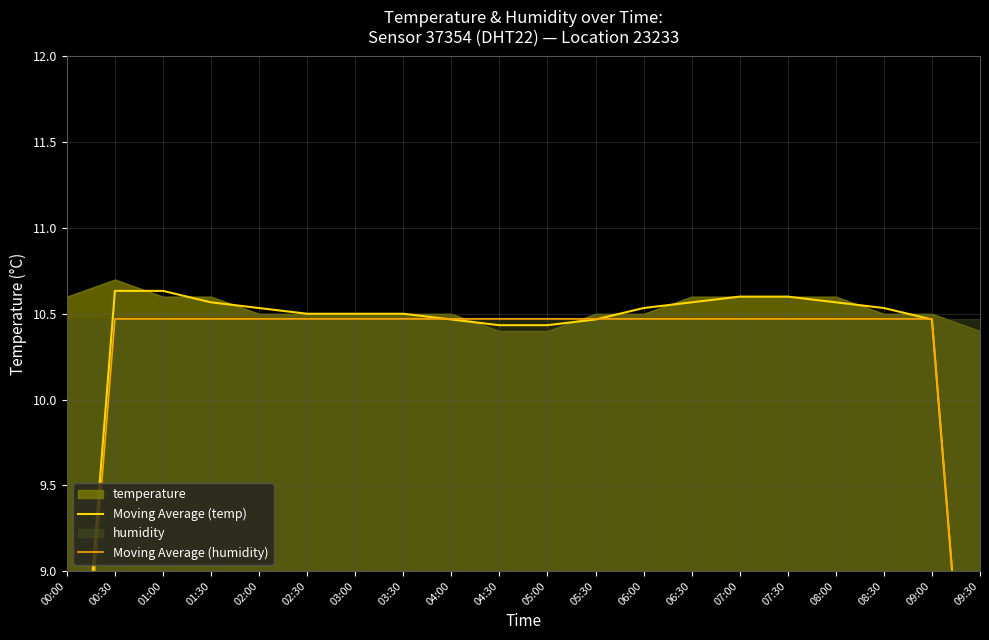

What is the label of the 8th point from the right?

06:00